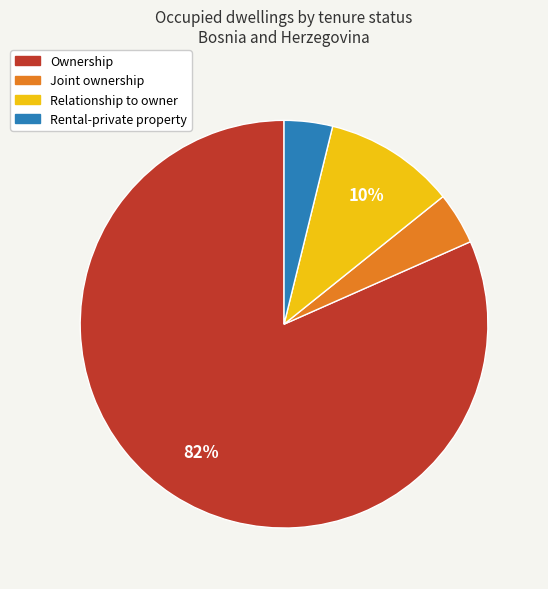

Is it true that Rental-private property is 10% of the pie?

False